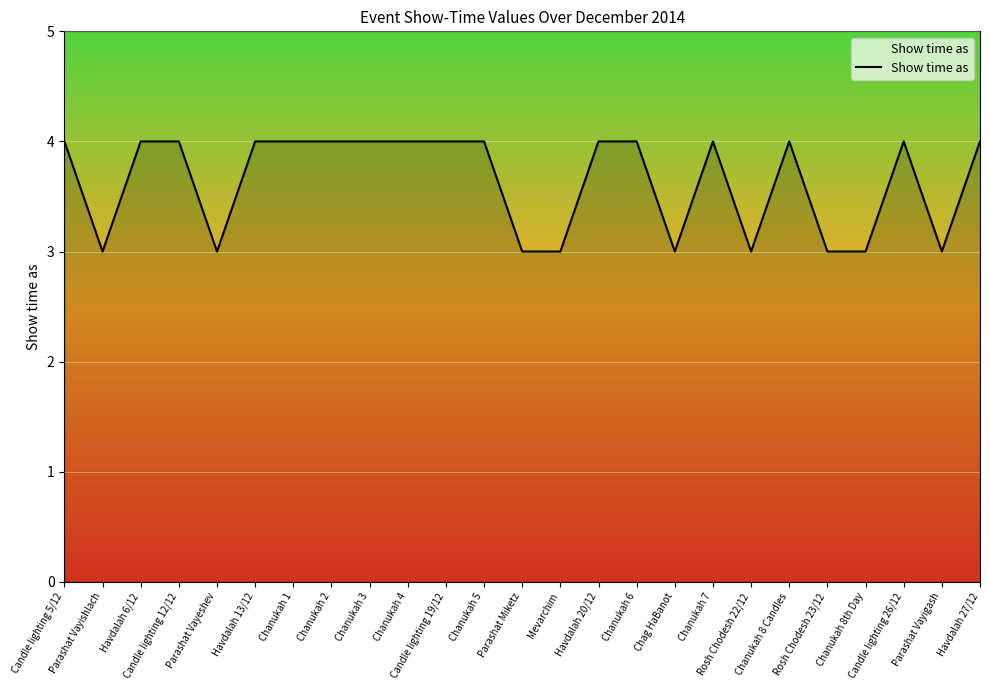

What is the minimum value shown in the chart?

3